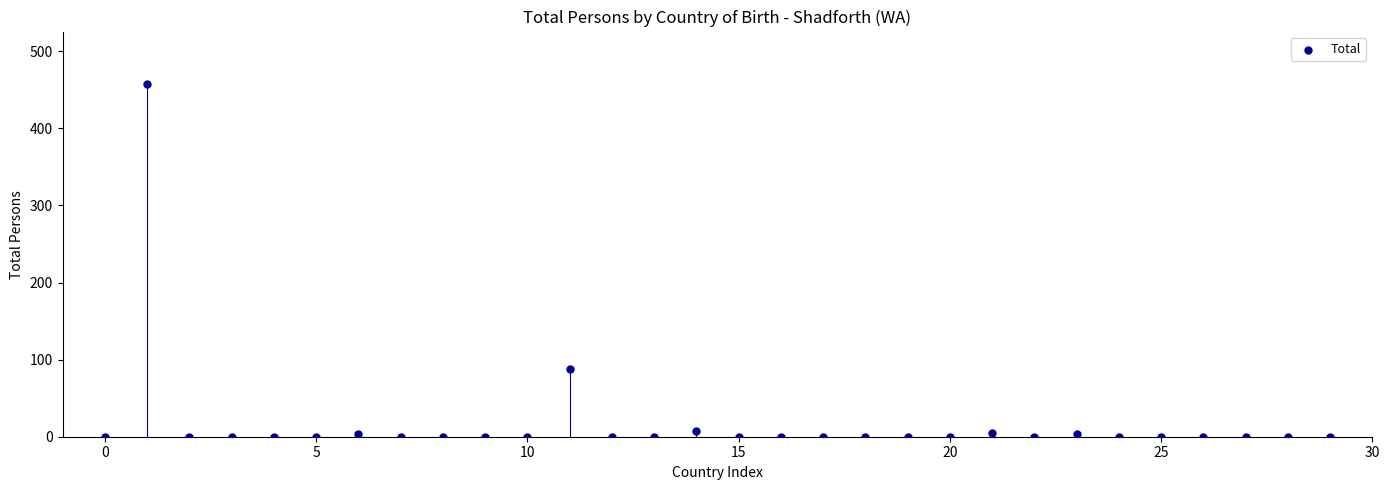

What Y value in the scatter plot is closest to 228?

88